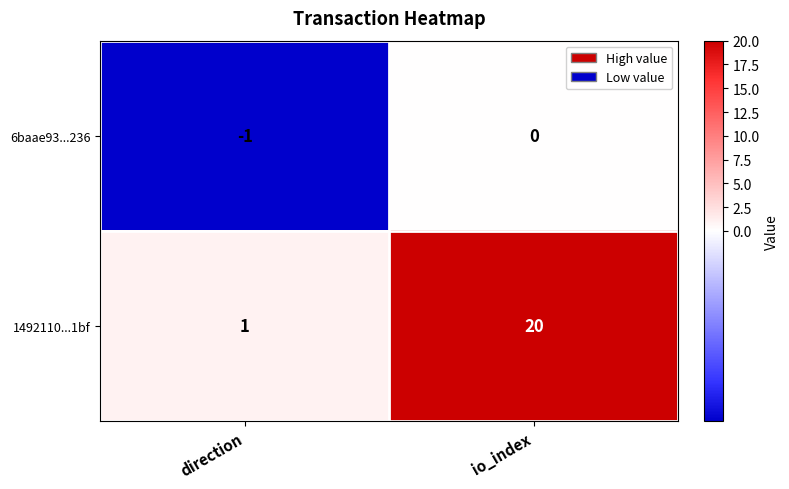

Rank the series at direction from lowest to highest value.

6baae93...236, 1492110...1bf